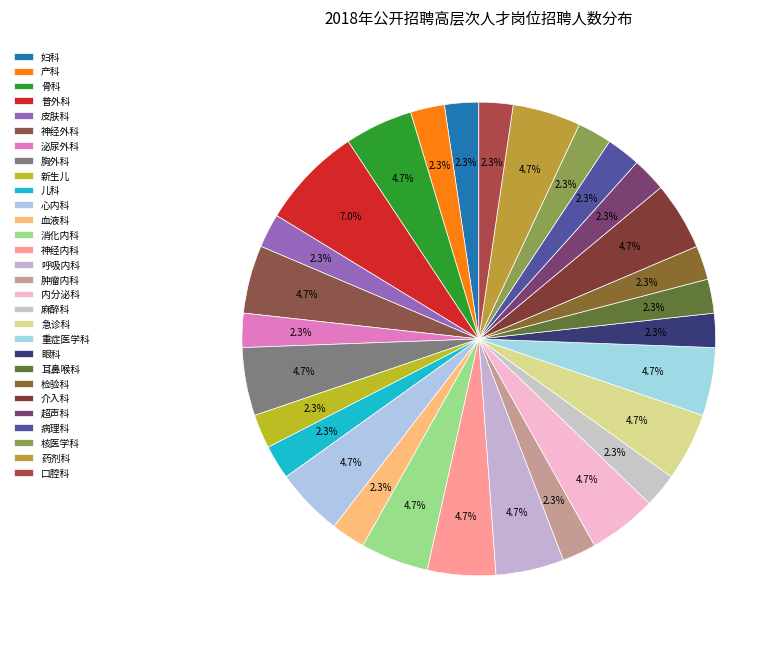

How many segments does this pie chart have?

29